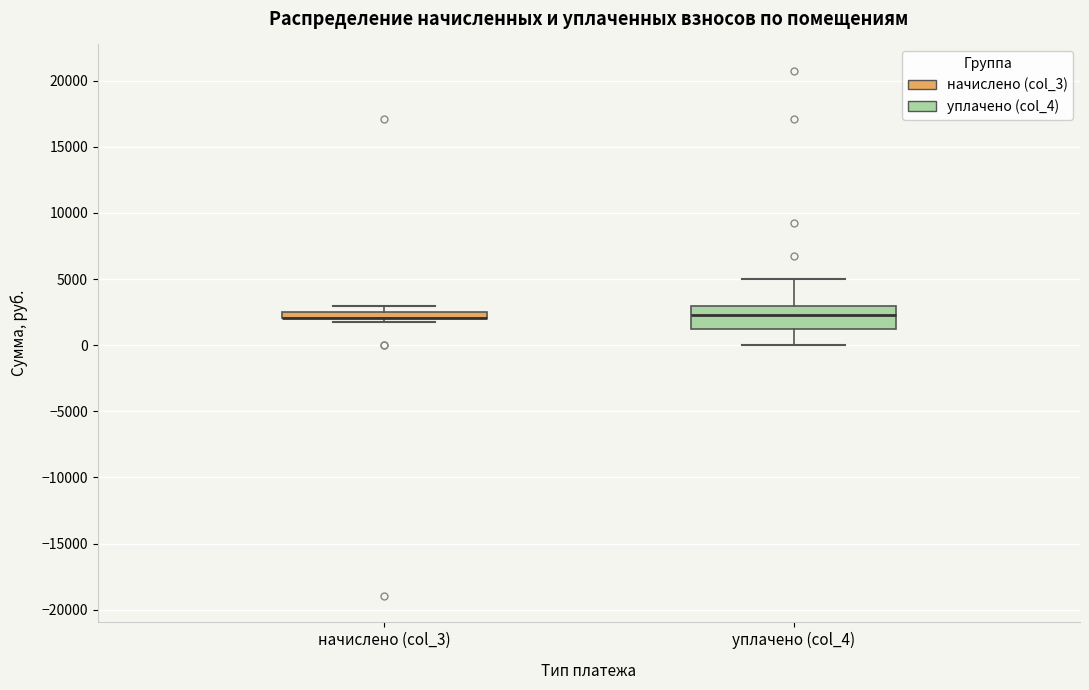

Where does the median line of the box for уплачено (col_4) sit on the y-axis? The values are not printed on the chart, so give them approximately, as read against the axis.

2500